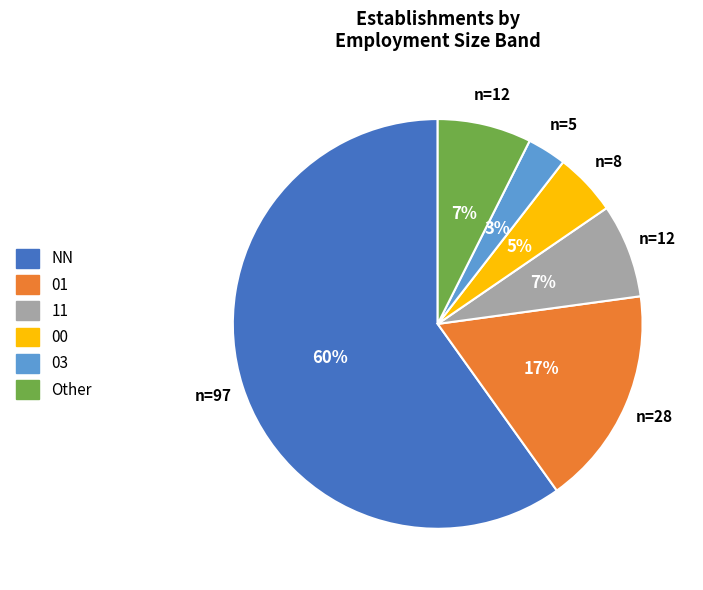

The NN slice represents 60% of the pie. True or false?

True